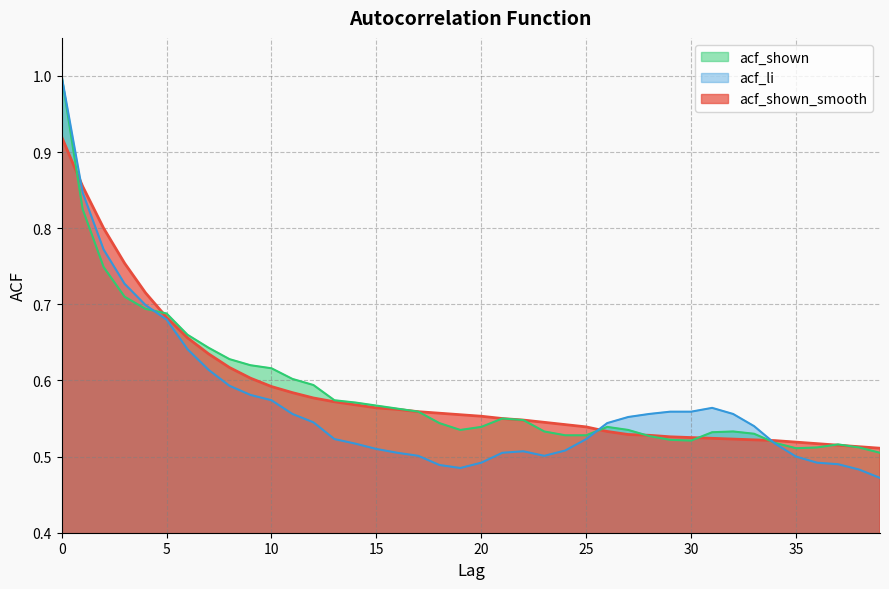

List the series in order of their peak value, lowest first.

acf_shown_smooth, acf_shown, acf_li